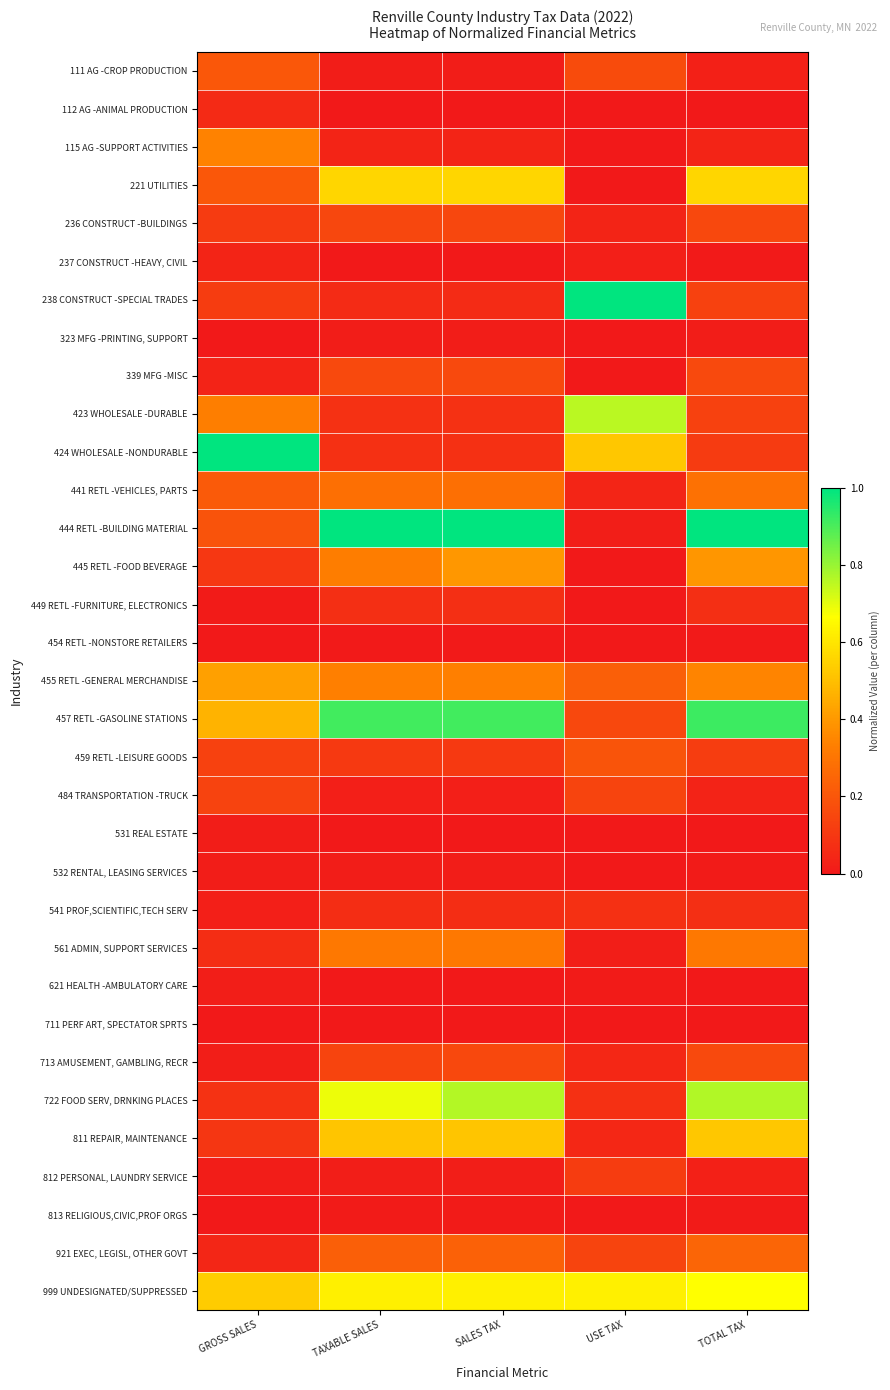

Which series changed the most between GROSS SALES and USE TAX?

238 CONSTRUCT -SPECIAL TRADES